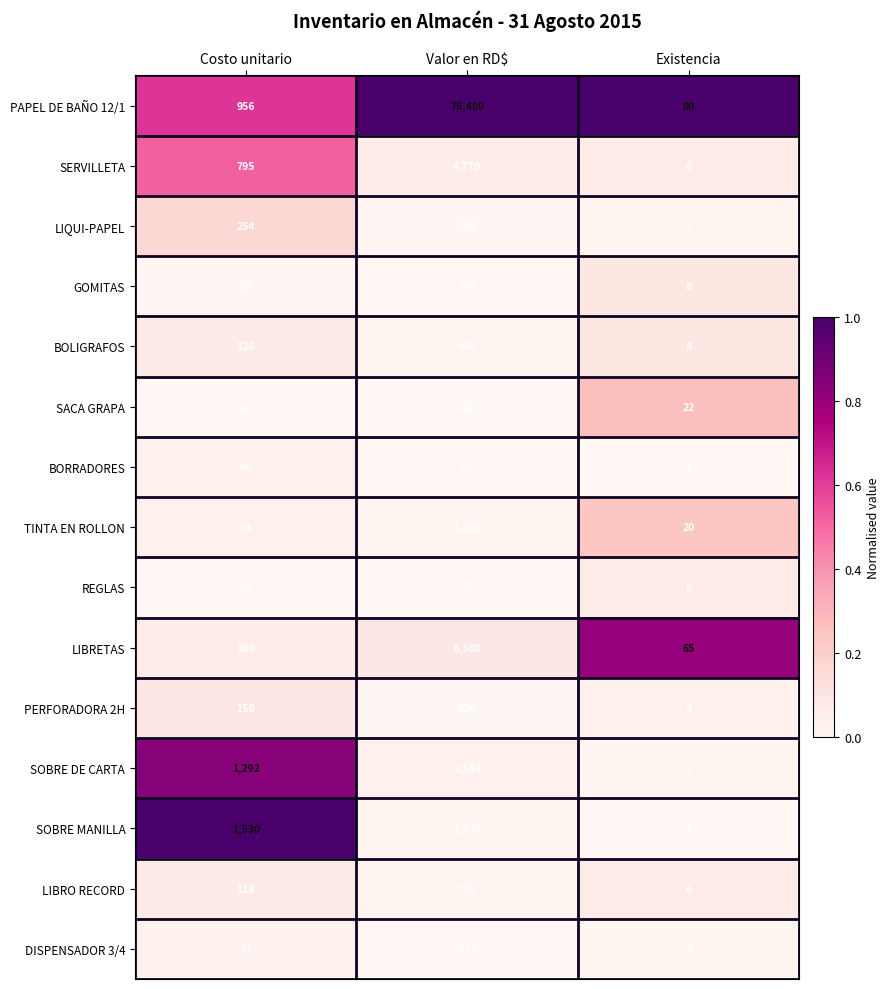

What is the total value across all series at Valor en RD$?

96529